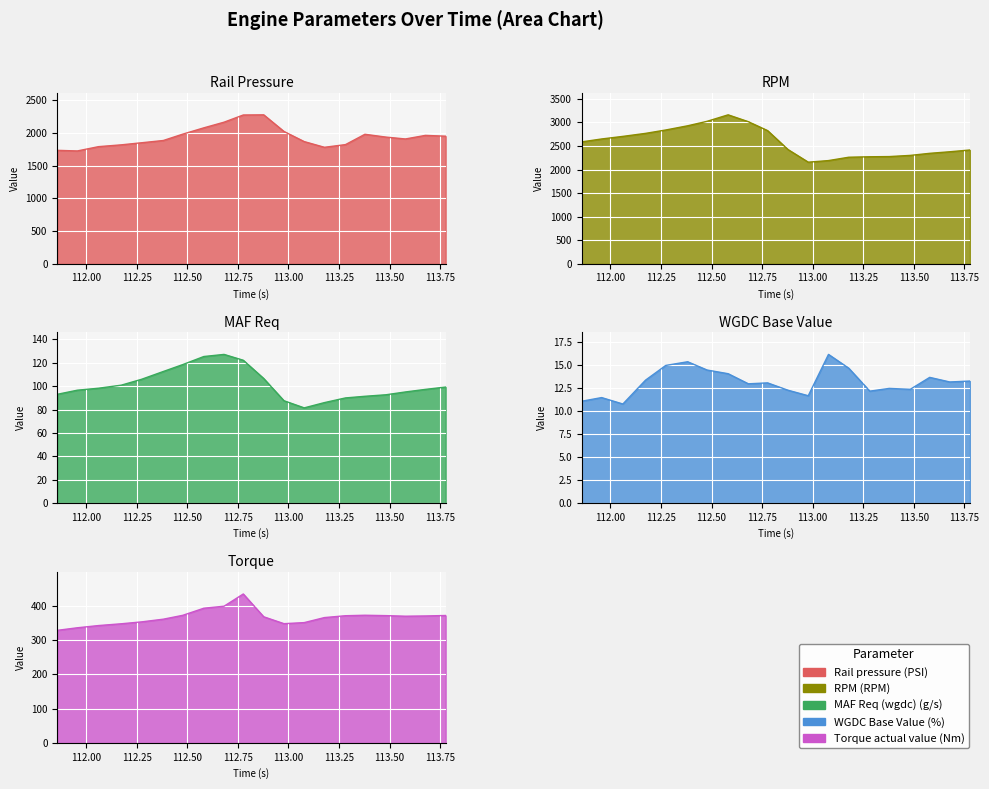

Reading left to right, list all the values displayed in this chart.

Rail pressure (PSI): 1735.3	1725.7	1791.7	1819.2	1851.0	1885.8	1983.1	2079.6	2166.3	2276.4	2278.8	2024.2	1869.1	1781.7	1822.8	1981.0	1937.9	1909.3	1964.1	1951.7
RPM (RPM): 2587.0	2649.0	2704.0	2768.0	2840.0	2929.0	3024.0	3162.0	3016.0	2827.0	2424.0	2156.0	2190.0	2261.0	2271.0	2275.0	2300.0	2344.0	2377.0	2415.0
MAF Req (wgdc) (g/s): 93.1	96.6	98.3	100.9	105.9	112.6	118.5	125.4	127.2	122.2	106.6	87.6	81.5	86.0	90.0	91.4	92.7	95.1	97.3	99.3
WGDC Base Value (%): 11.1	11.5	10.8	13.4	15.0	15.4	14.5	14.1	13.0	13.1	12.3	11.7	16.2	14.7	12.2	12.5	12.4	13.7	13.2	13.3
Torque actual value (Nm): 328.4	335.9	342.4	347.6	353.1	361.0	372.3	393.0	398.9	434.6	368.0	347.9	351.0	365.7	371.1	372.5	371.4	369.7	370.4	371.8